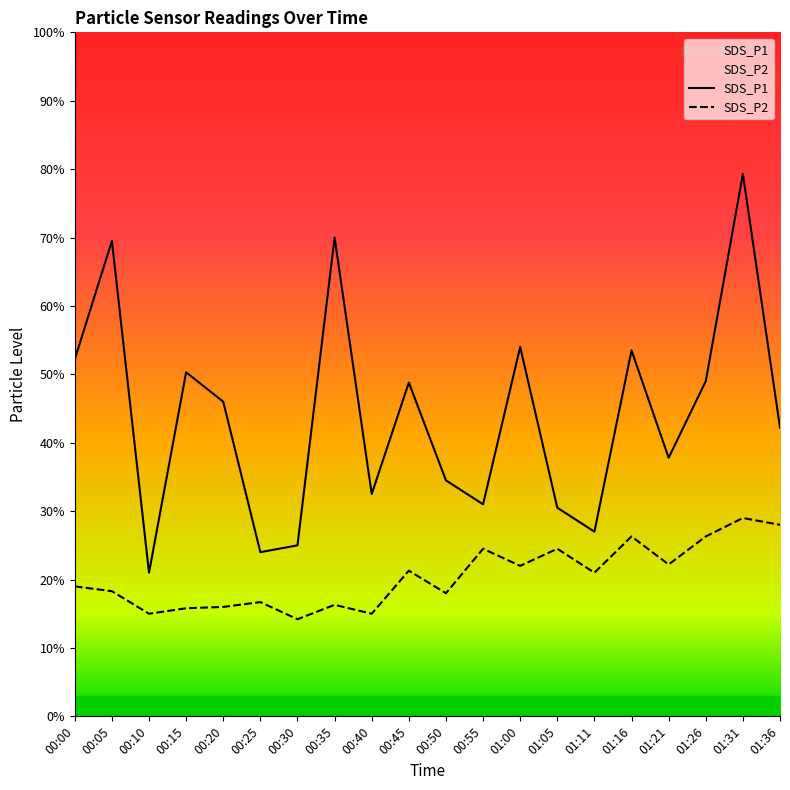

Reading left to right, what are all the values shown in this chart?

SDS_P1: 5.2	7.0	2.1	5.0	4.6	2.4	2.5	7.0	3.2	4.9	3.5	3.1	5.4	3.0	2.7	5.3	3.8	4.9	7.9	4.2
SDS_P2: 1.9	1.8	1.5	1.6	1.6	1.7	1.4	1.6	1.5	2.1	1.8	2.5	2.2	2.5	2.1	2.6	2.2	2.6	2.9	2.8